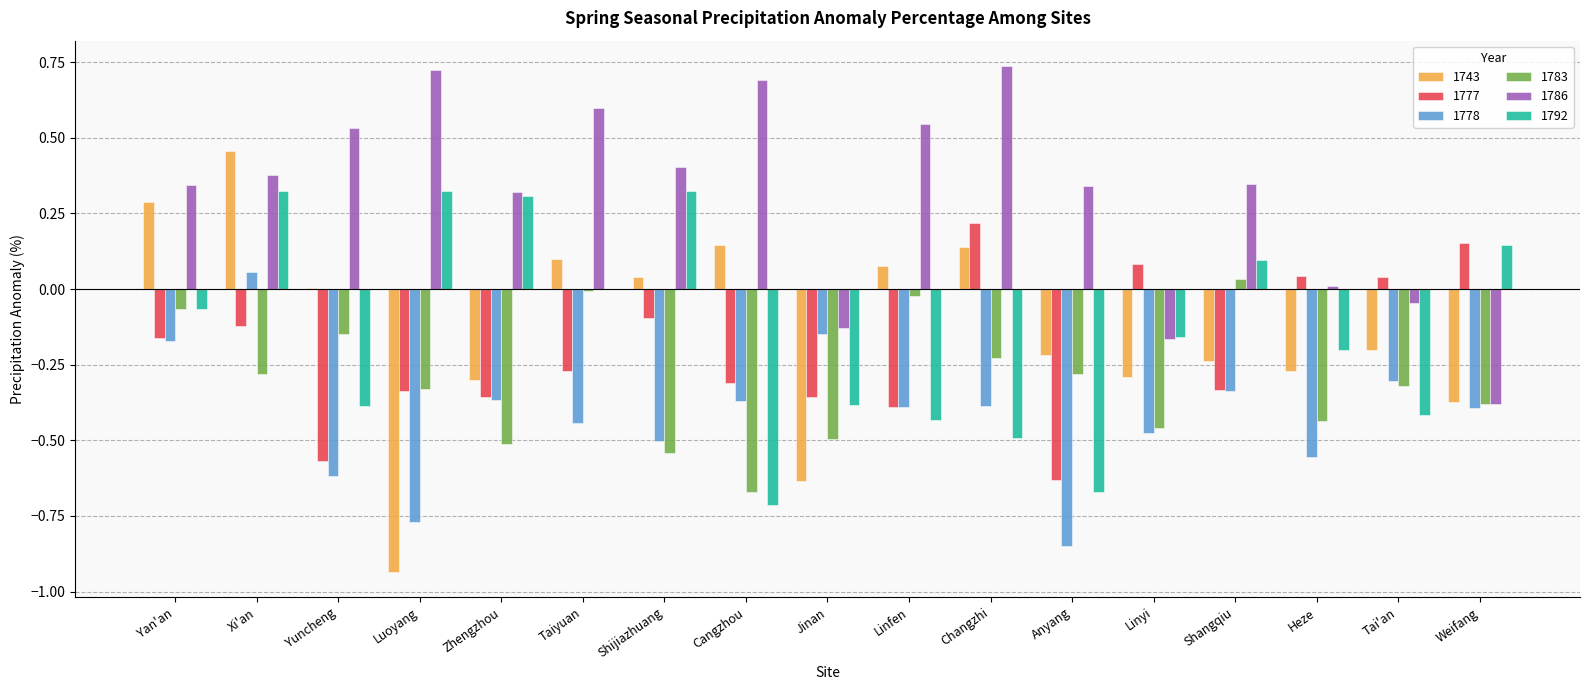

What is the sum of all 1778 values?

-7.0